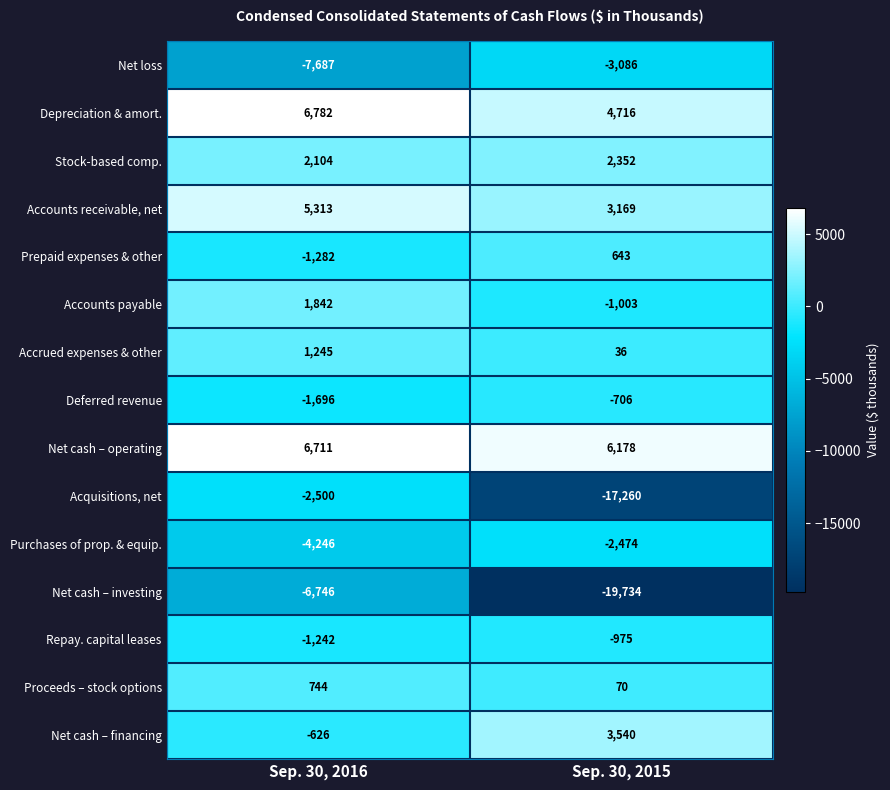

At which category does the chart reach its peak across all series?

Sep. 30, 2016